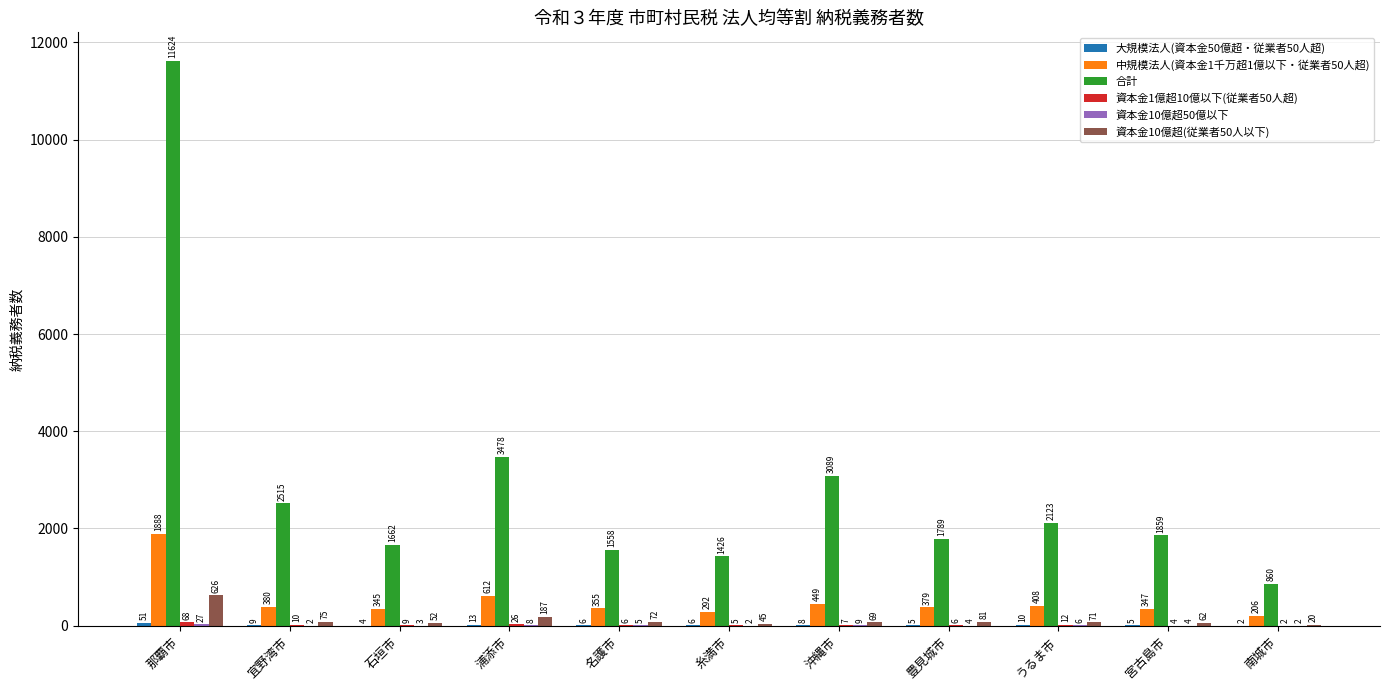

Is it true that 資本金10億超(従業者50人以下) equals 45 at 糸満市?

True